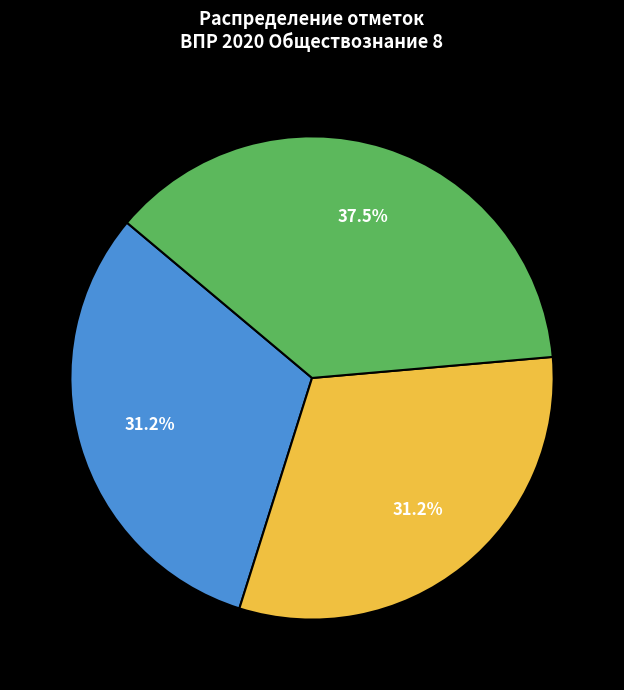

How many slices are in this pie chart?

3